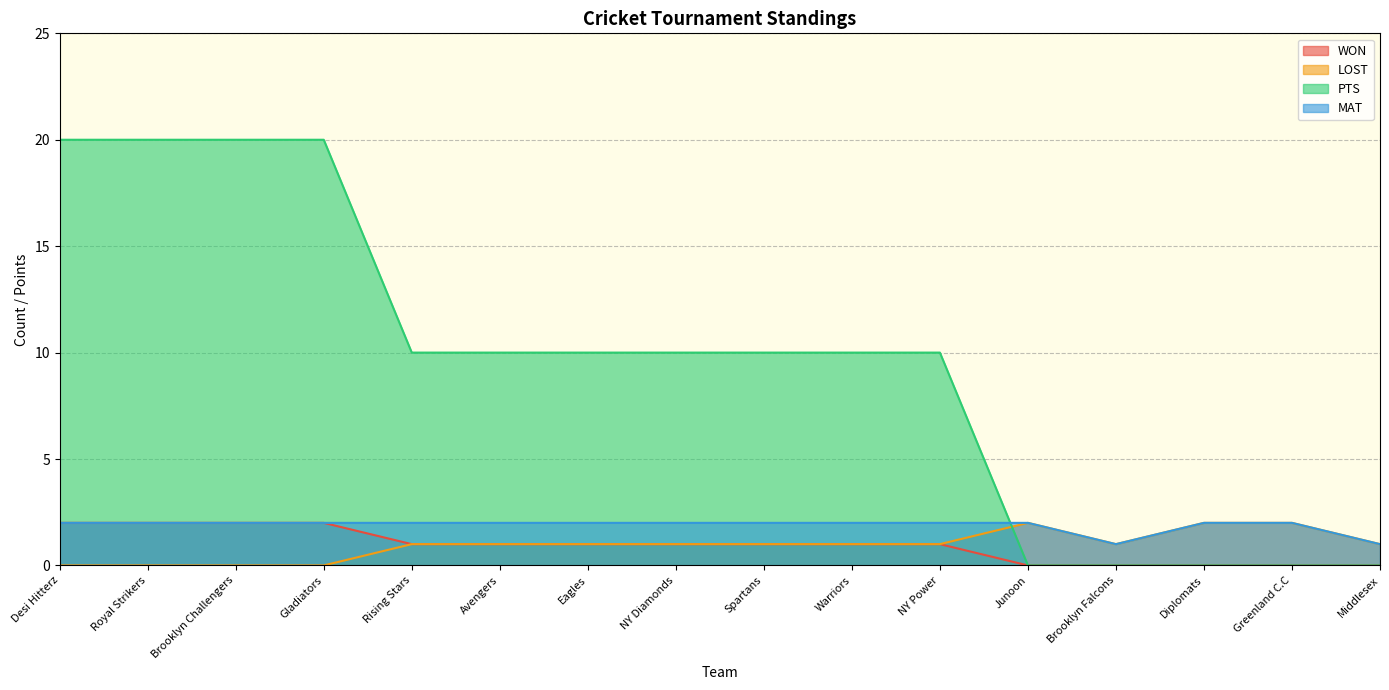

How many values in the PTS series are below 10?

5